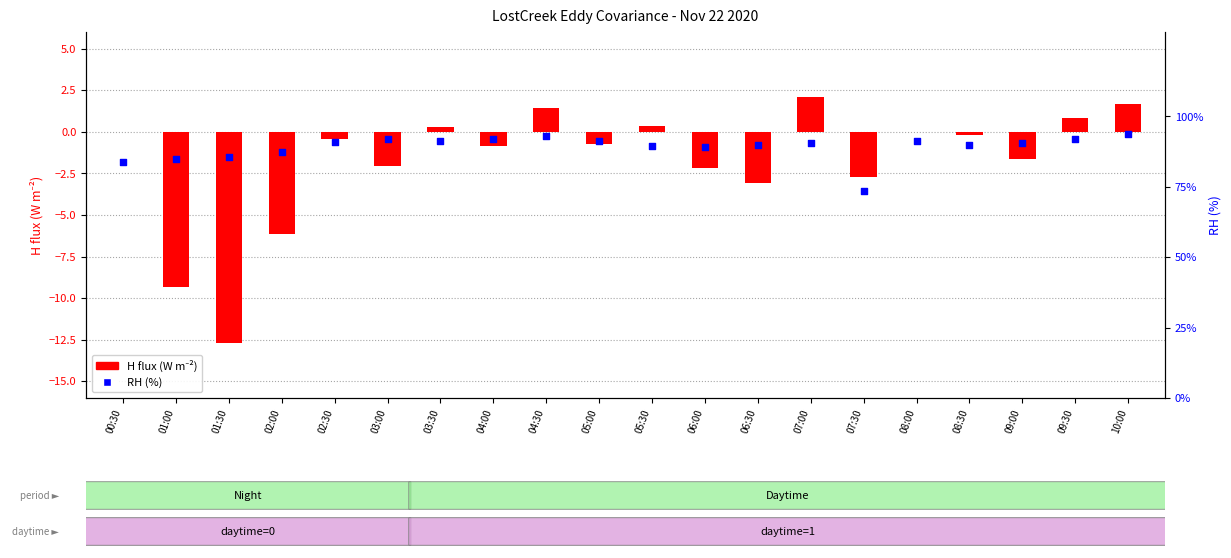

What is the total value across all series at 09:30?

92.7